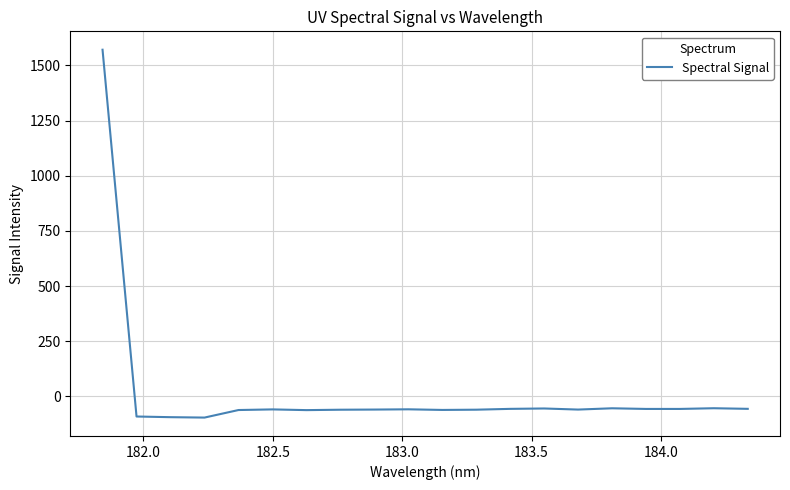

What is the smallest value displayed?

-95.7